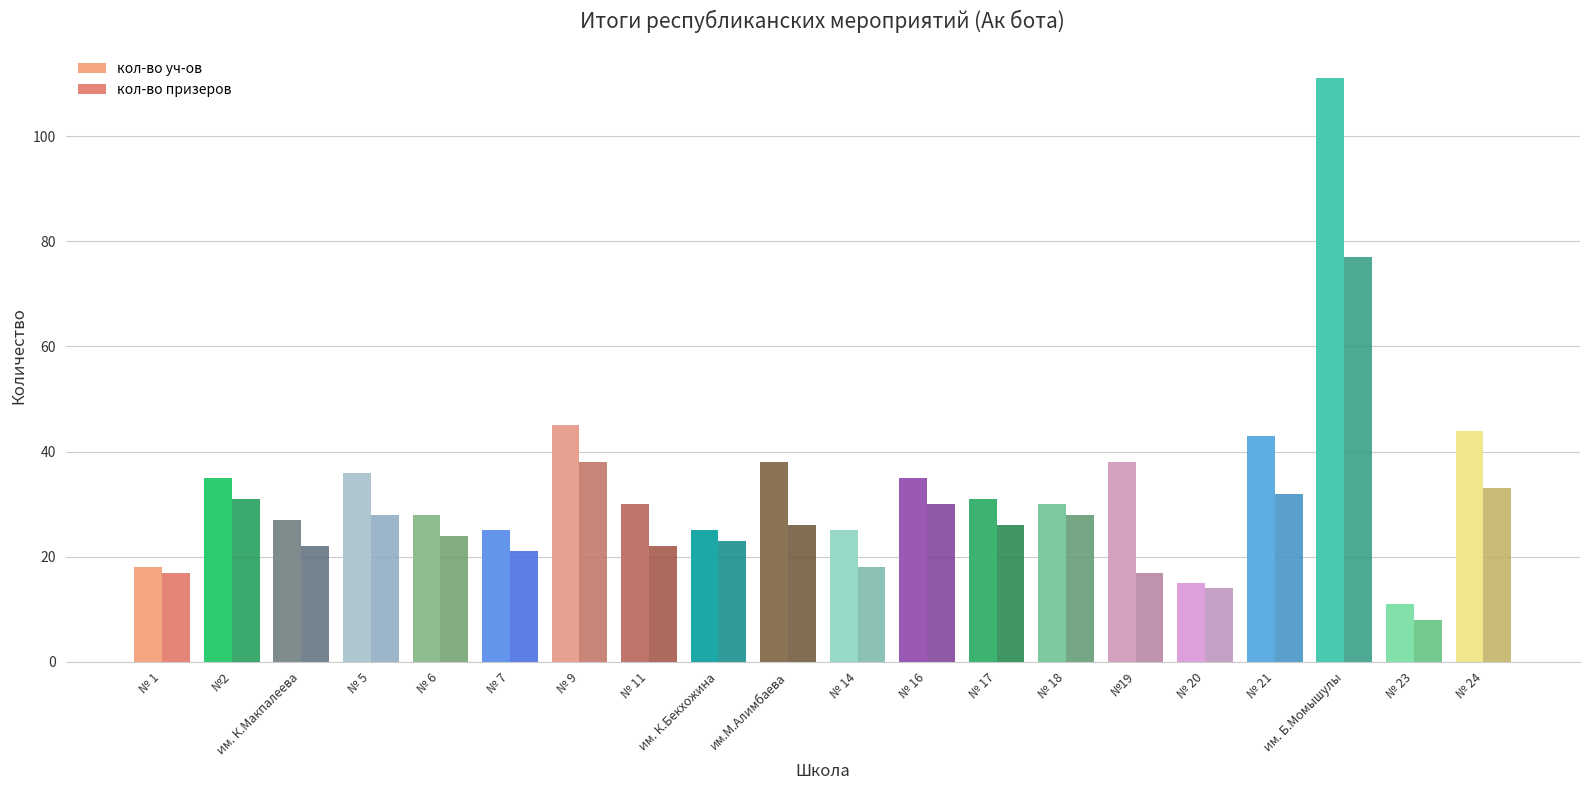

What is the value of the кол-во призеров bar at the 2nd from the left?

31